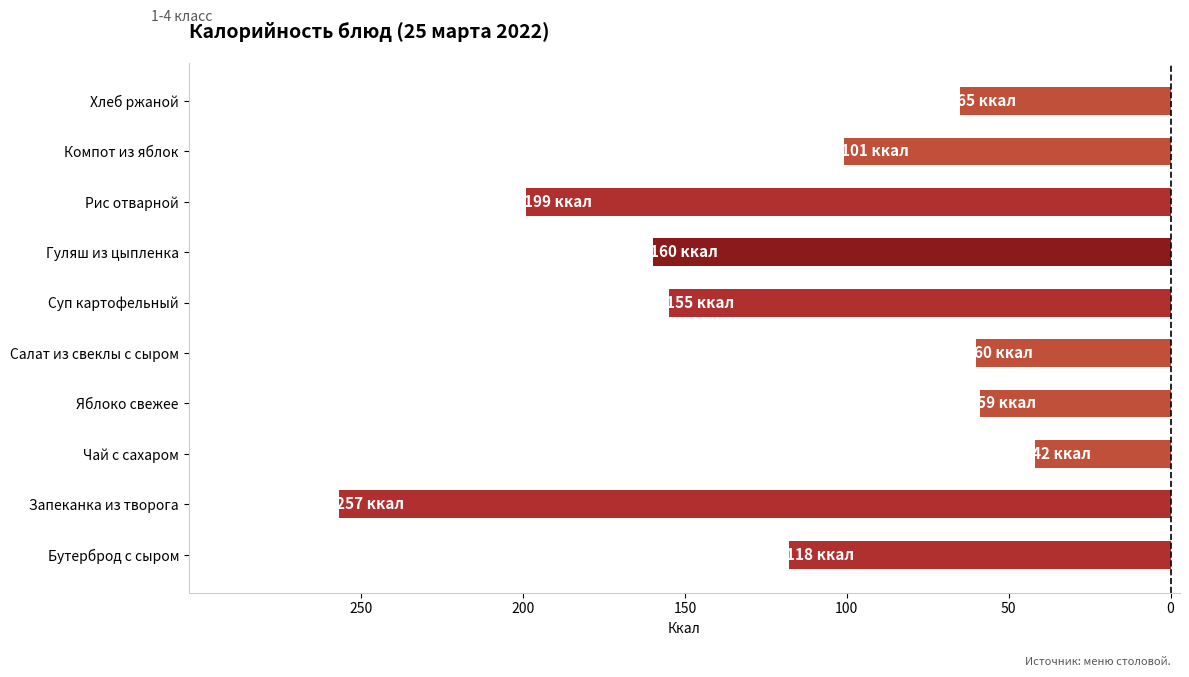

Count the number of categories in the chart.

10